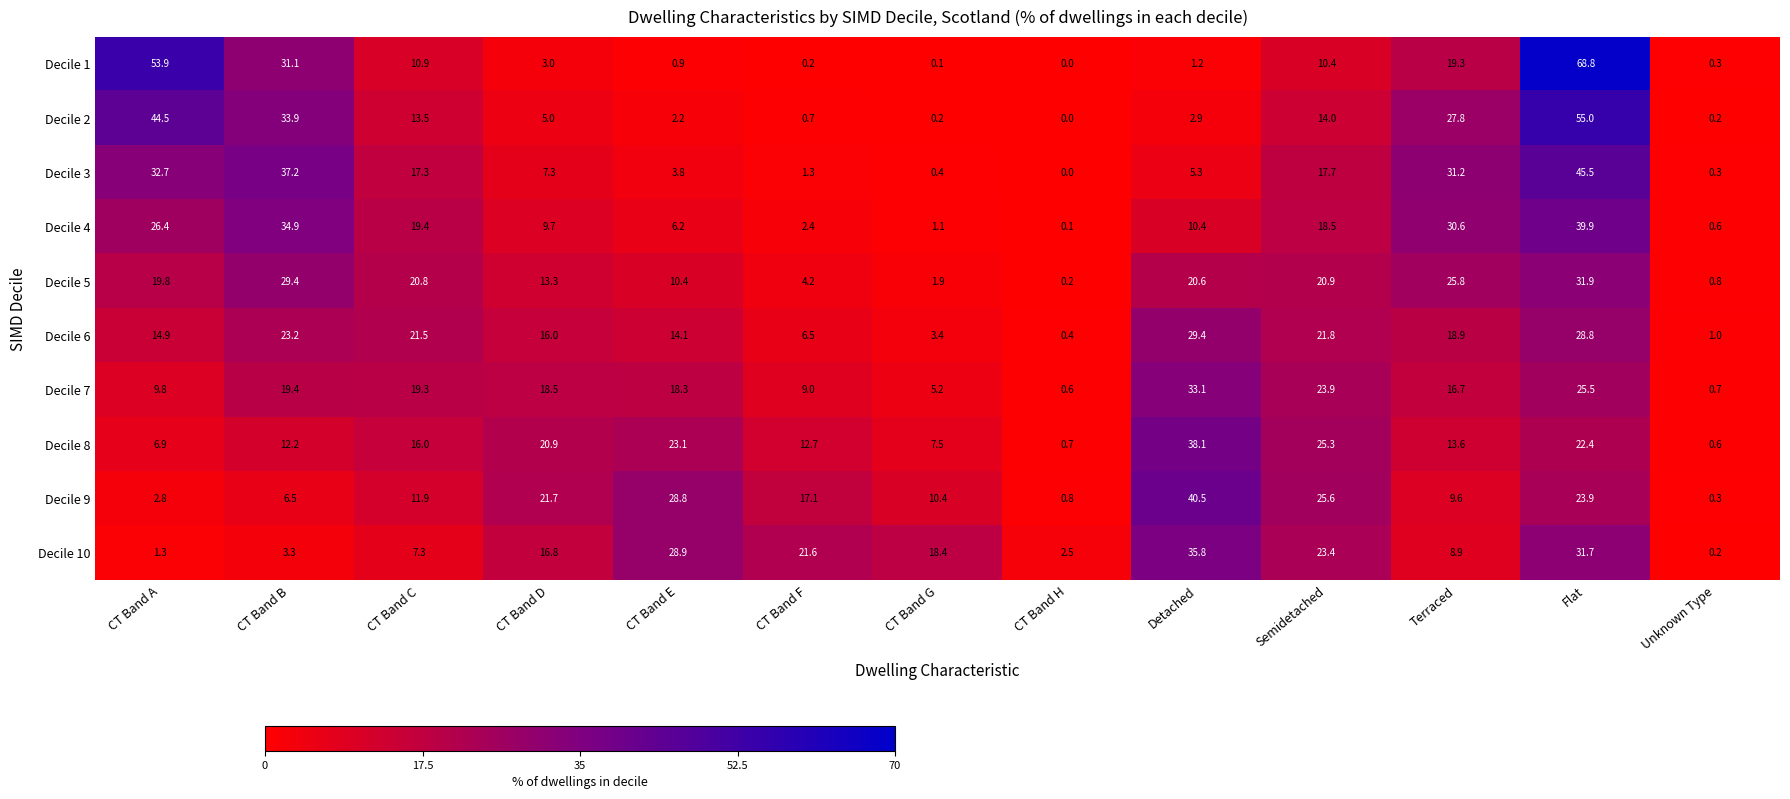

Rank the series by their maximum value, from highest to lowest.

Decile 1, Decile 2, Decile 3, Decile 9, Decile 4, Decile 8, Decile 10, Decile 7, Decile 5, Decile 6